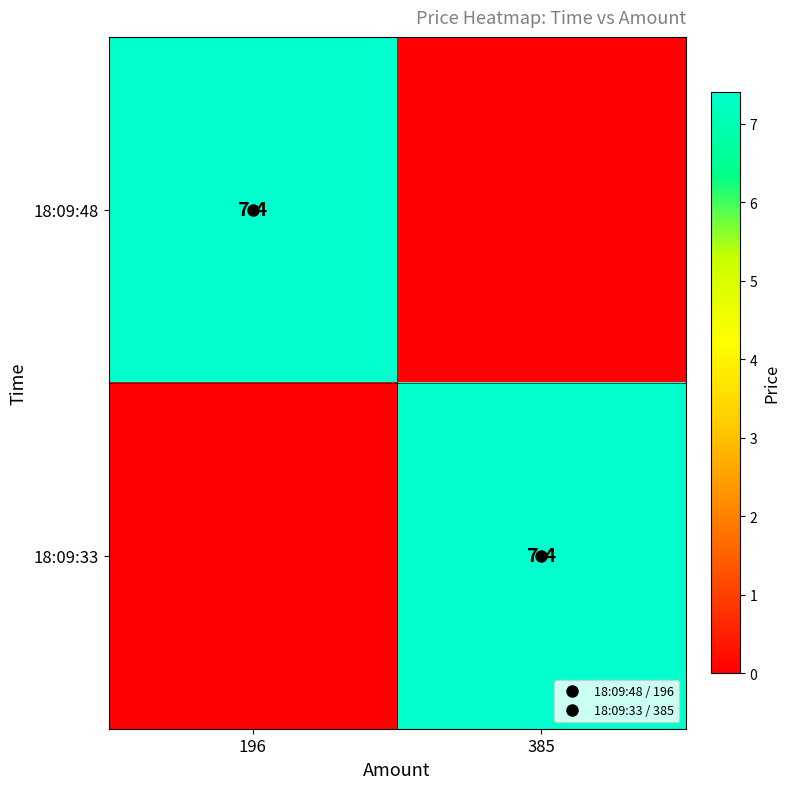

True or false: 18:09:48 has a value of 0.0 at 385.

True